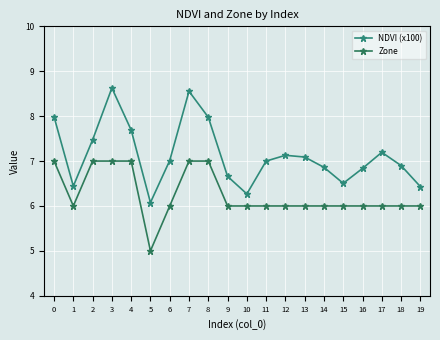

How many lines are shown in the chart?

2